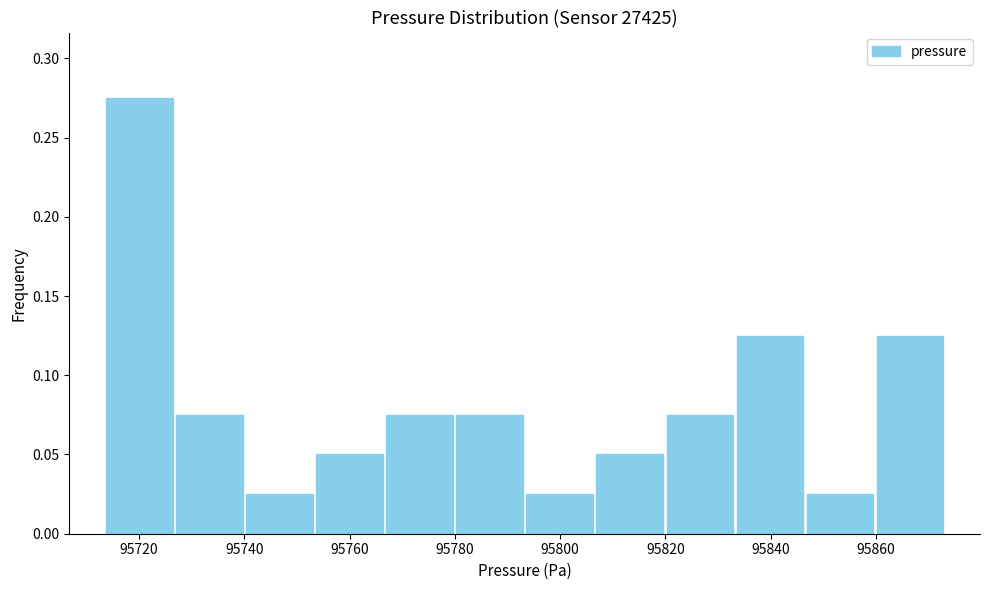

Reading left to right, transcribe this chart: for each bar, give the range it covers on the x-axis and its height. Neither the bar edges nor the heights are printed on the chart, so give them approximately, as read against the axes.

95714 to 95726: 0.275
95726 to 95740: 0.075
95740 to 95754: 0.025
95754 to 95766: 0.050
95766 to 95780: 0.075
95780 to 95794: 0.075
95794 to 95806: 0.025
95806 to 95820: 0.050
95820 to 95834: 0.075
95834 to 95846: 0.125
95846 to 95860: 0.025
95860 to 95874: 0.125